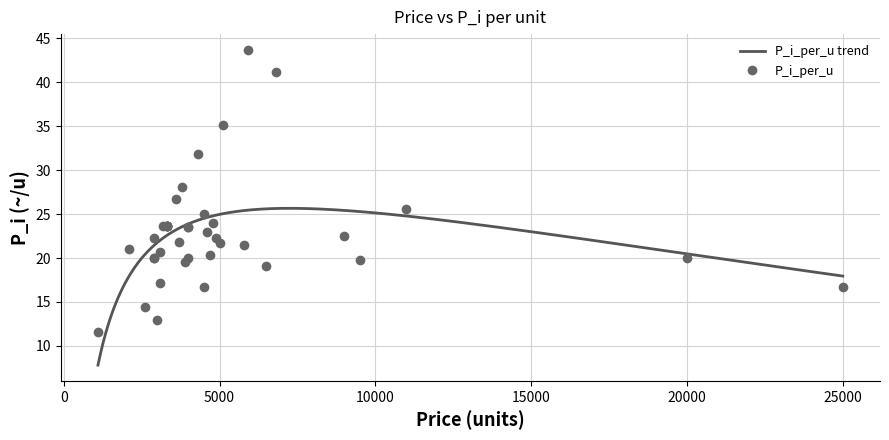

At which label is the value closest to 27?

23